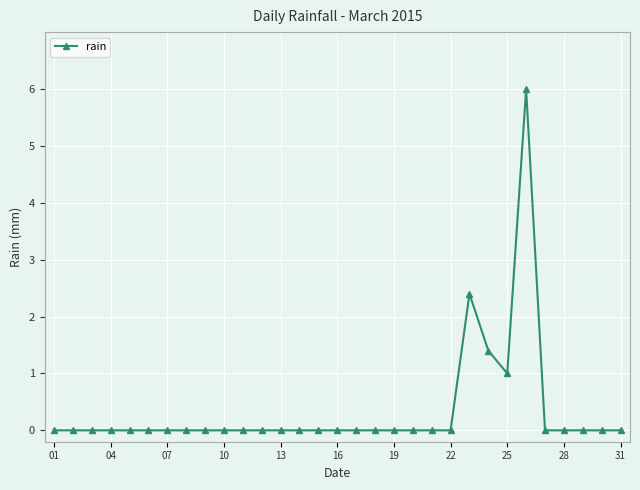

What is the maximum value shown in the chart?

6.0